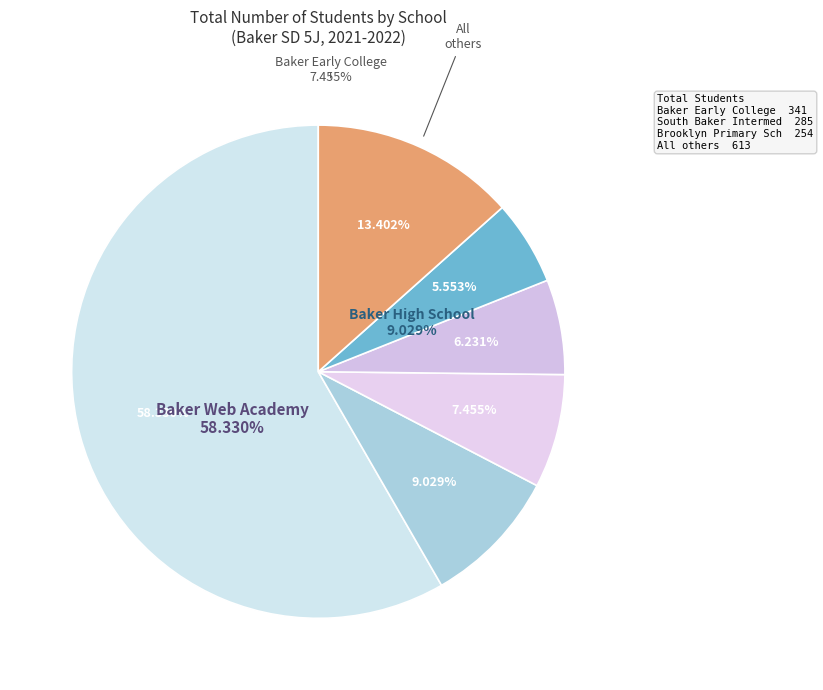

What is the majority slice?

Baker Web Academy